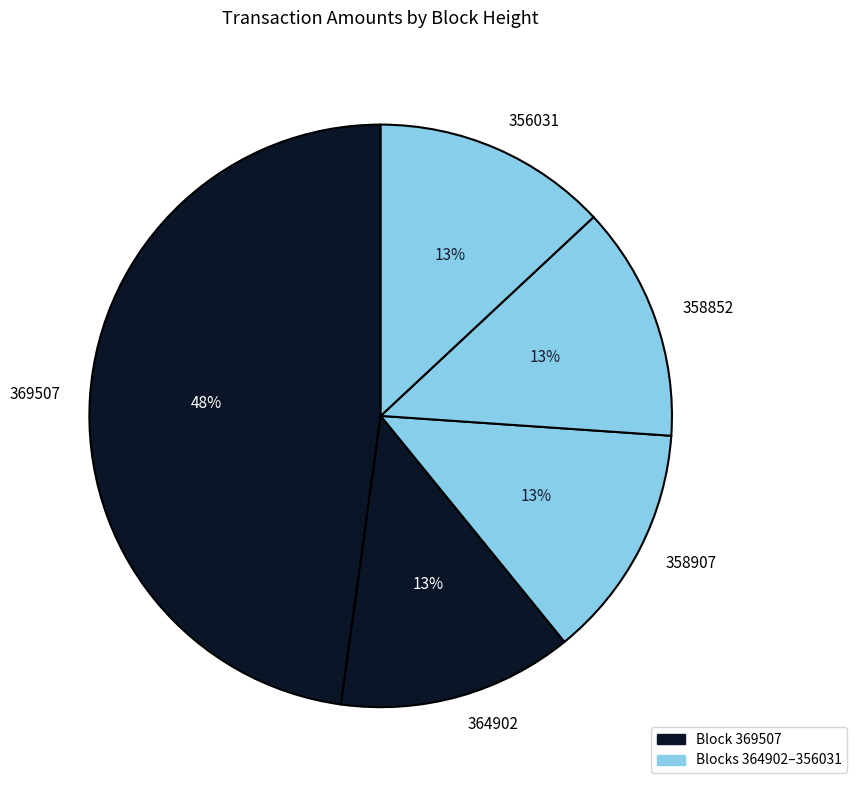

To the nearest percent, what portion does 358907 represent?

13%